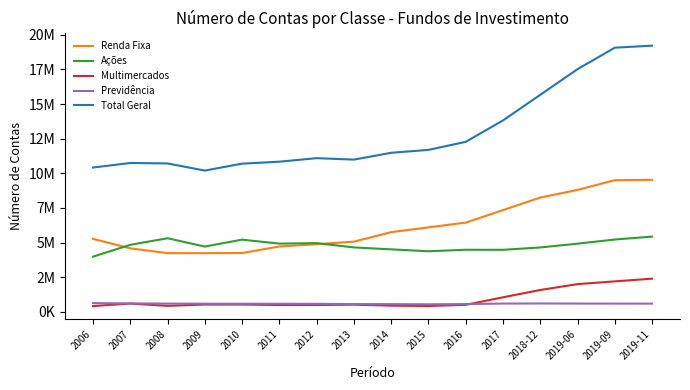

At which label does Renda Fixa first exceed 5746771?

2015